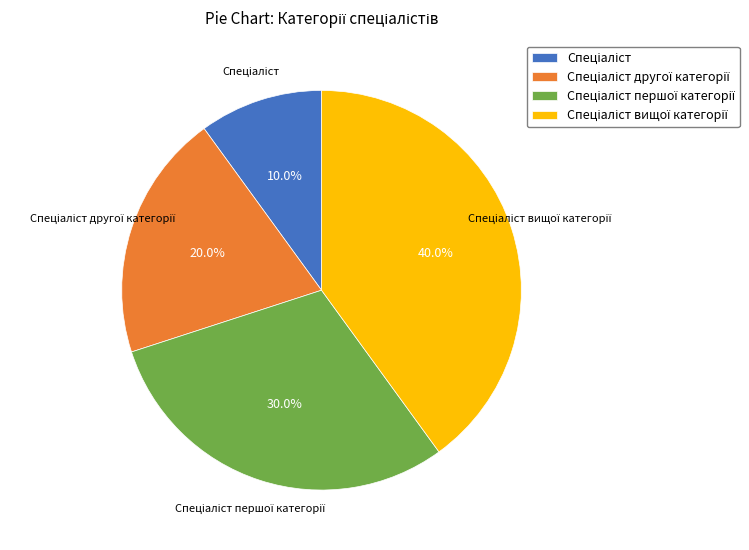

Is there any slice that represents more than half of the pie?

No